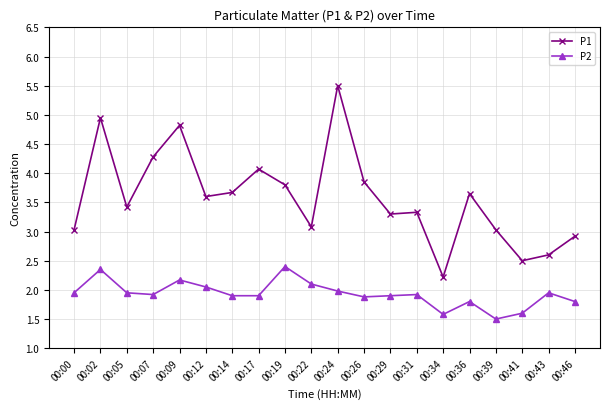

What is the difference between the maximum and minimum values in the P1 series?

3.3